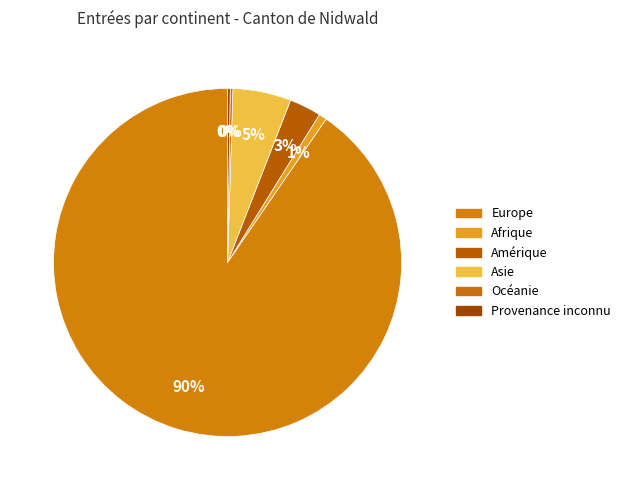

Does Europe represent more than half of the total?

Yes